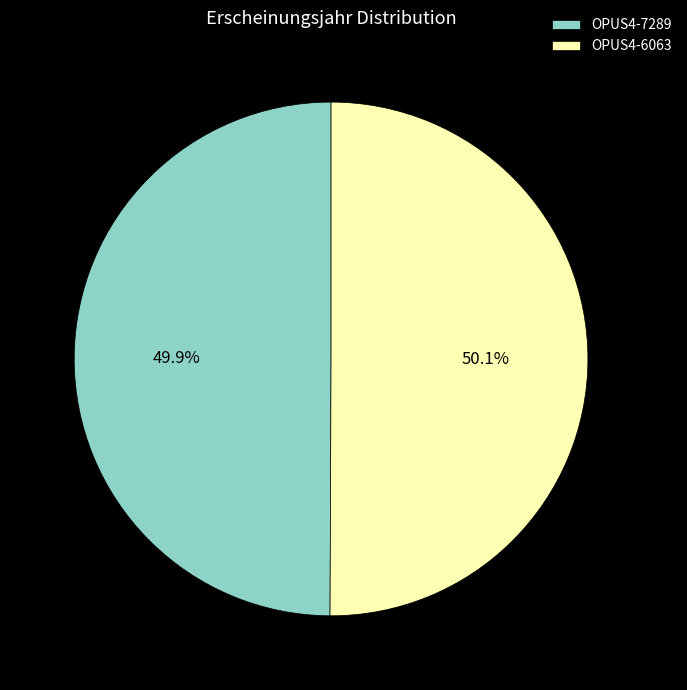

Is there a majority slice in this chart?

Yes